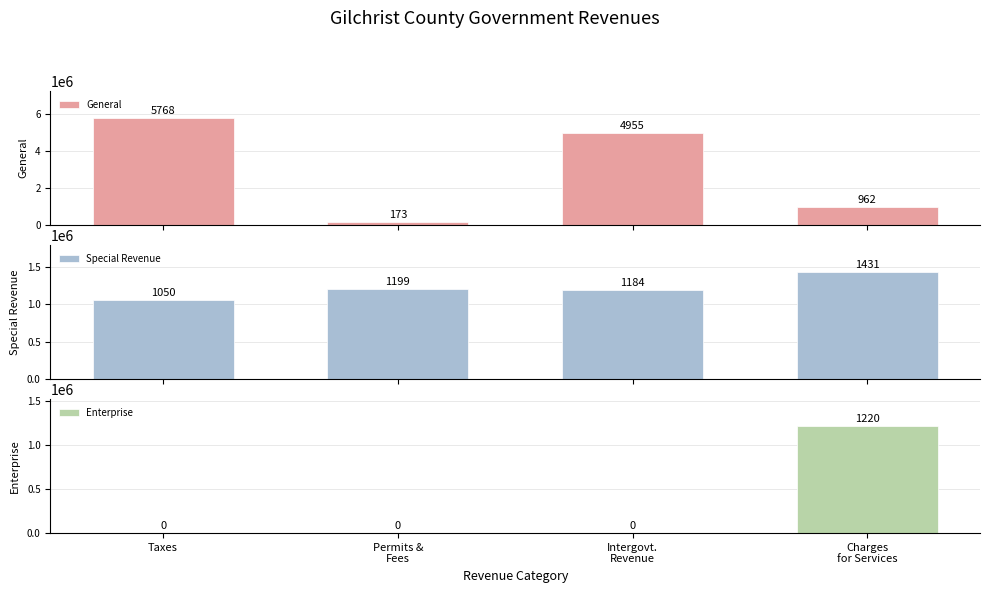

Between Taxes and Charges
for Services, which series saw the biggest shift?

General